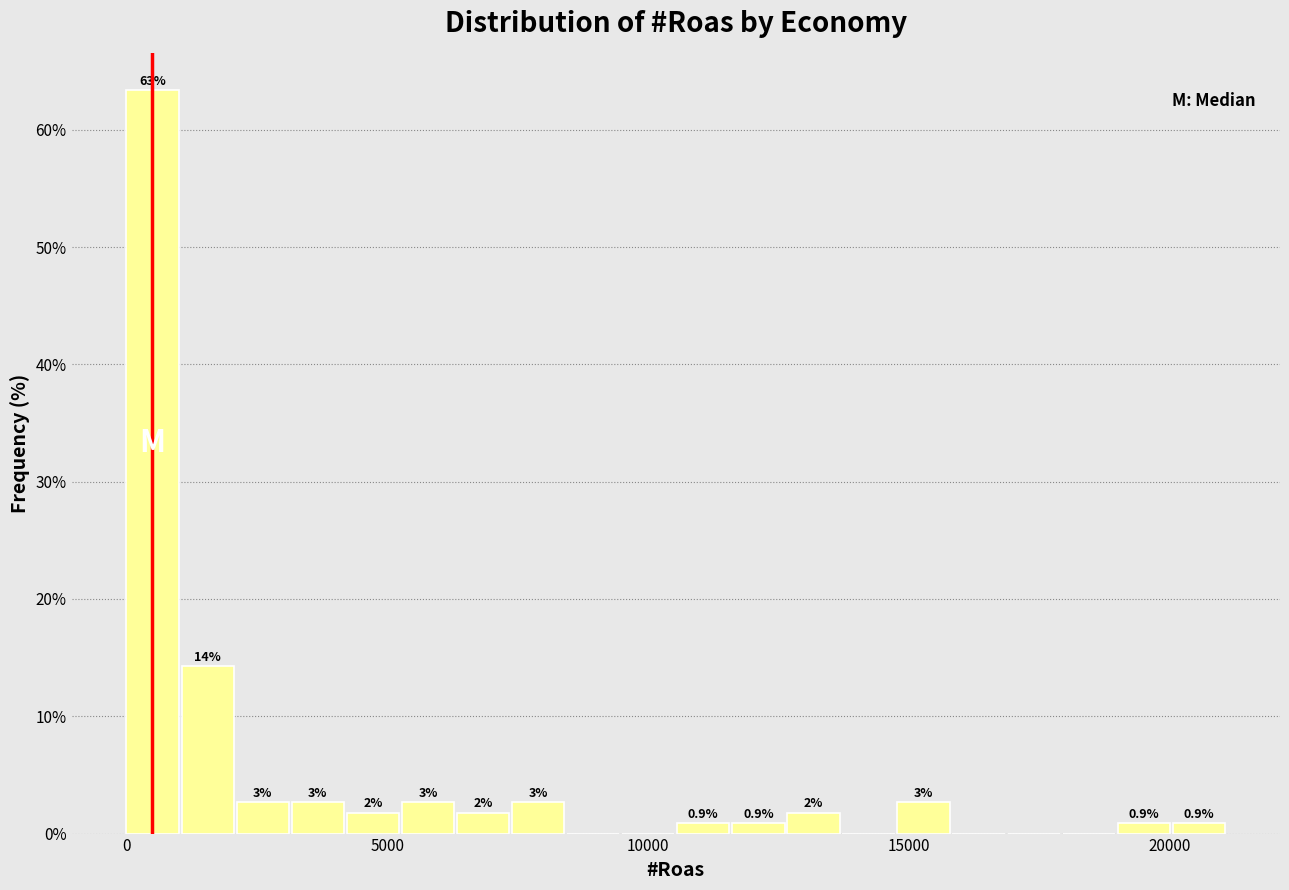

Read against the x-axis, roughly where is the centre of the tallest bar?

500